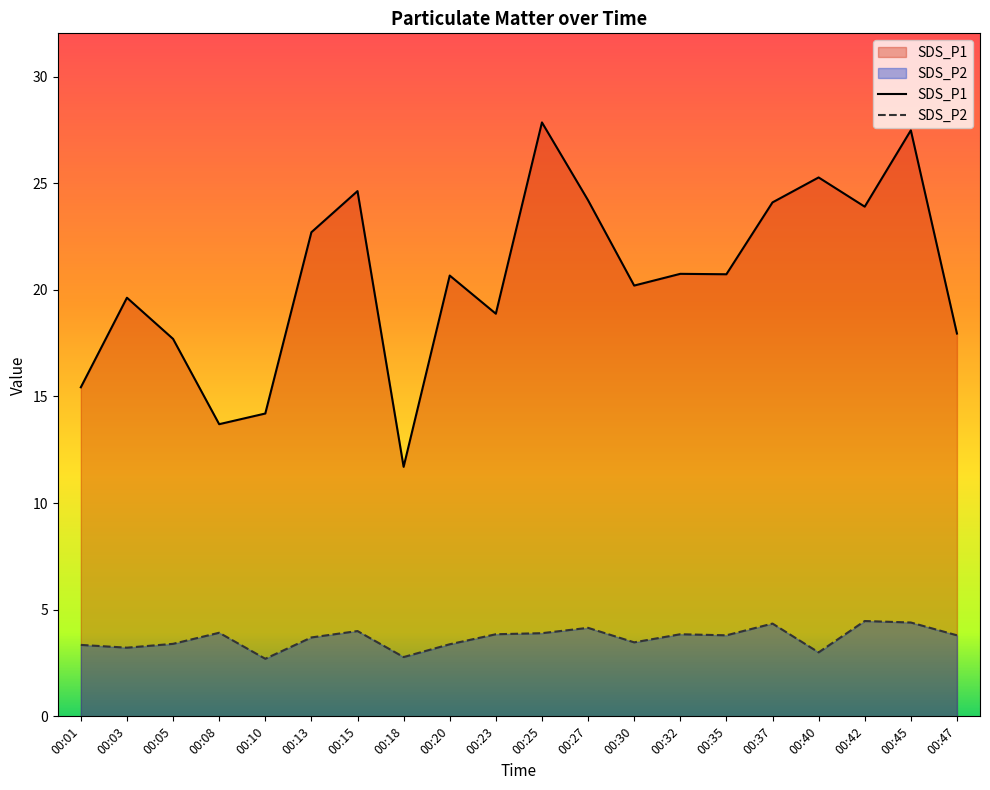

Read the SDS_P1 value at 00:47.

17.9